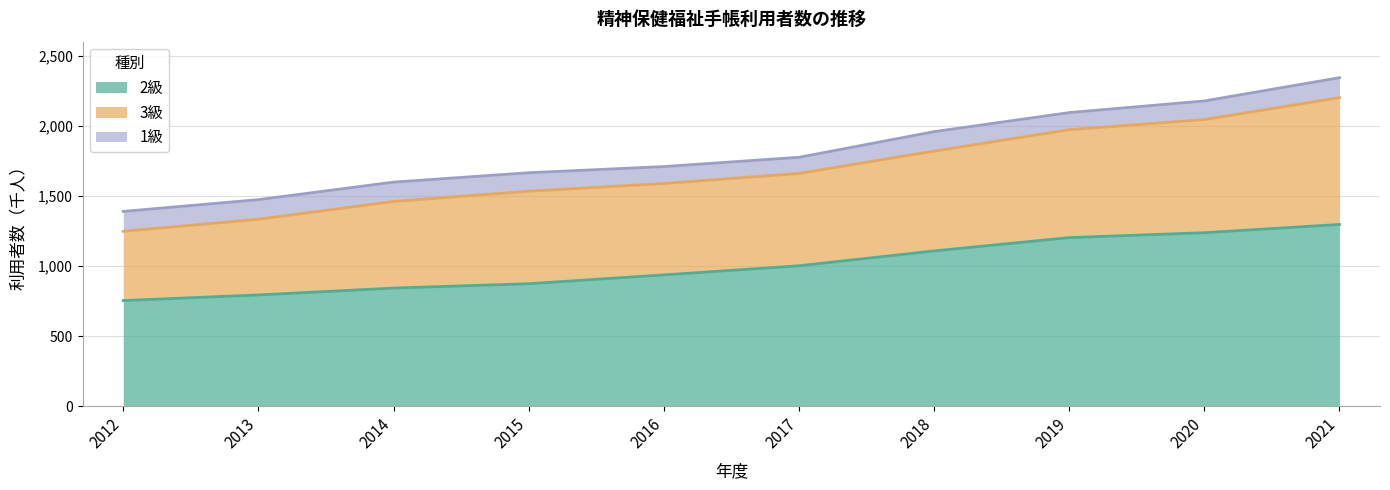

What is the total value across all series at 2012?

1389